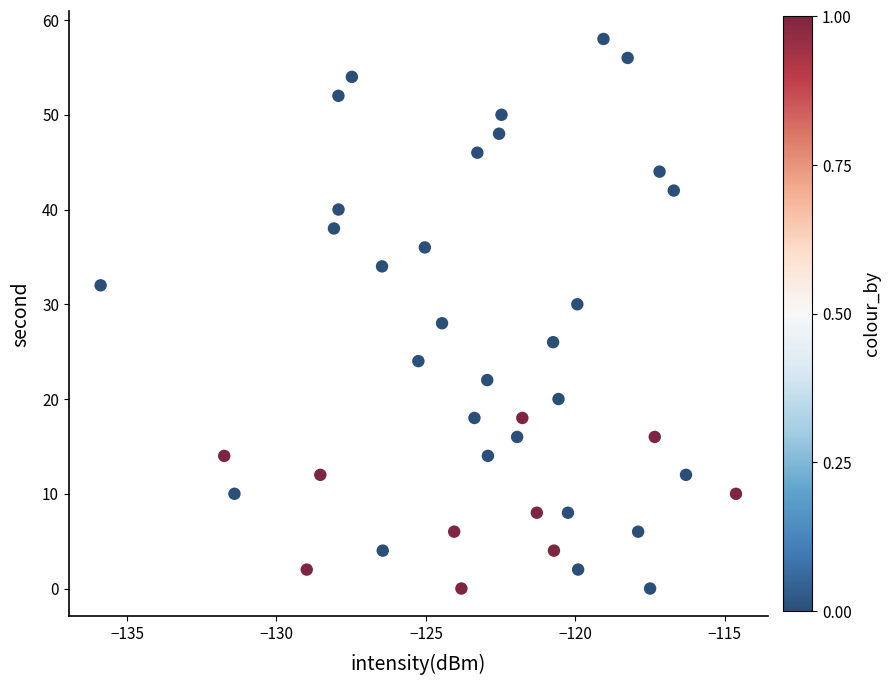

What is the range of Y values (max minus min)?

58